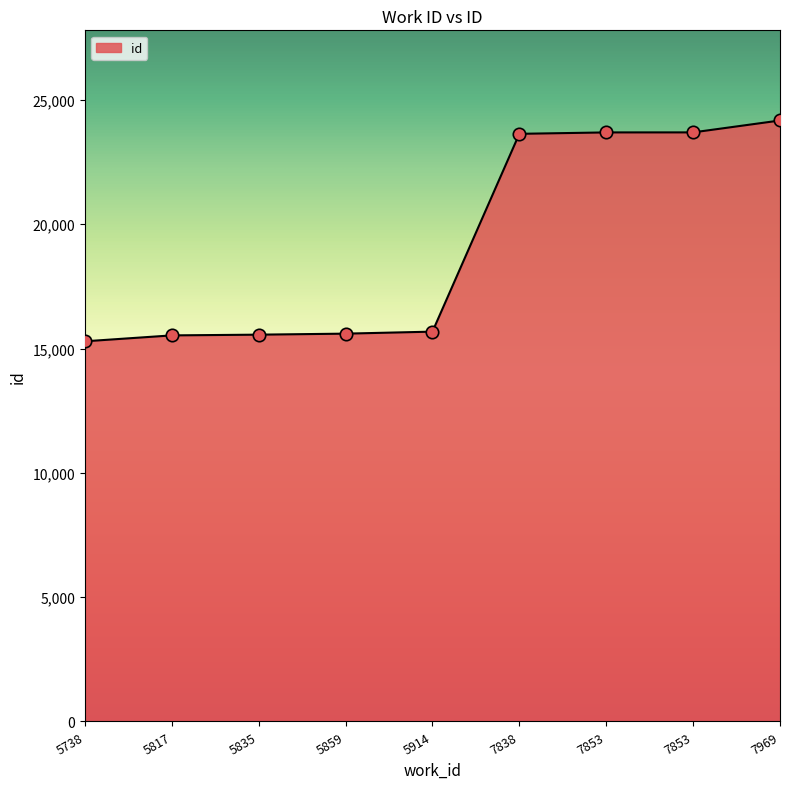

Approximately how many times larger is the value at 5835 compared to 5859?

1.0